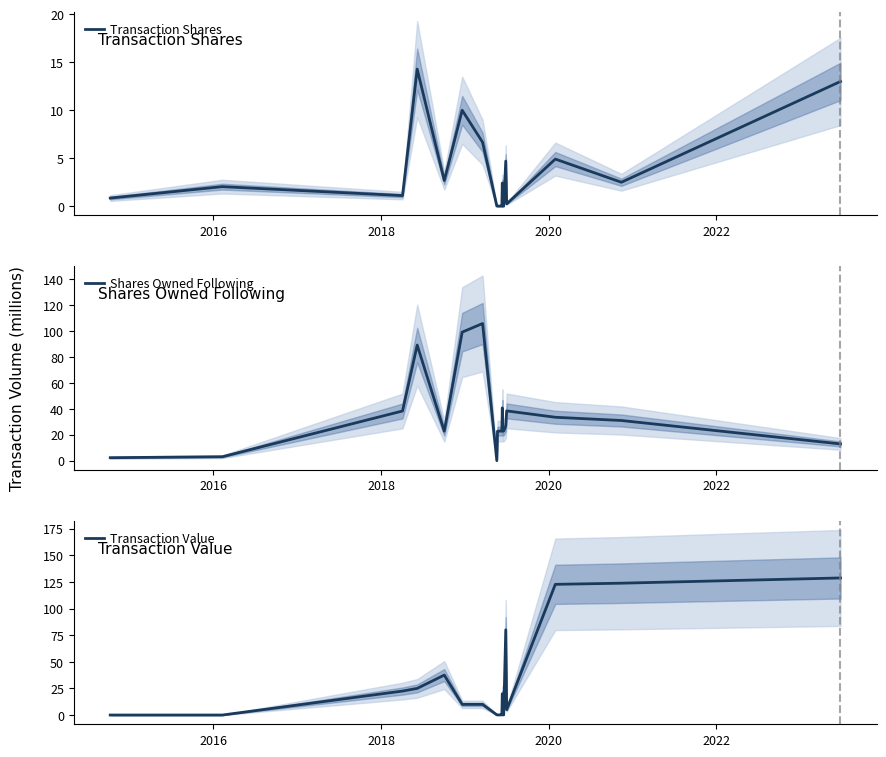

List the series in order of their overall mean, lowest first.

Transaction Shares, Transaction Value, Shares Owned Following